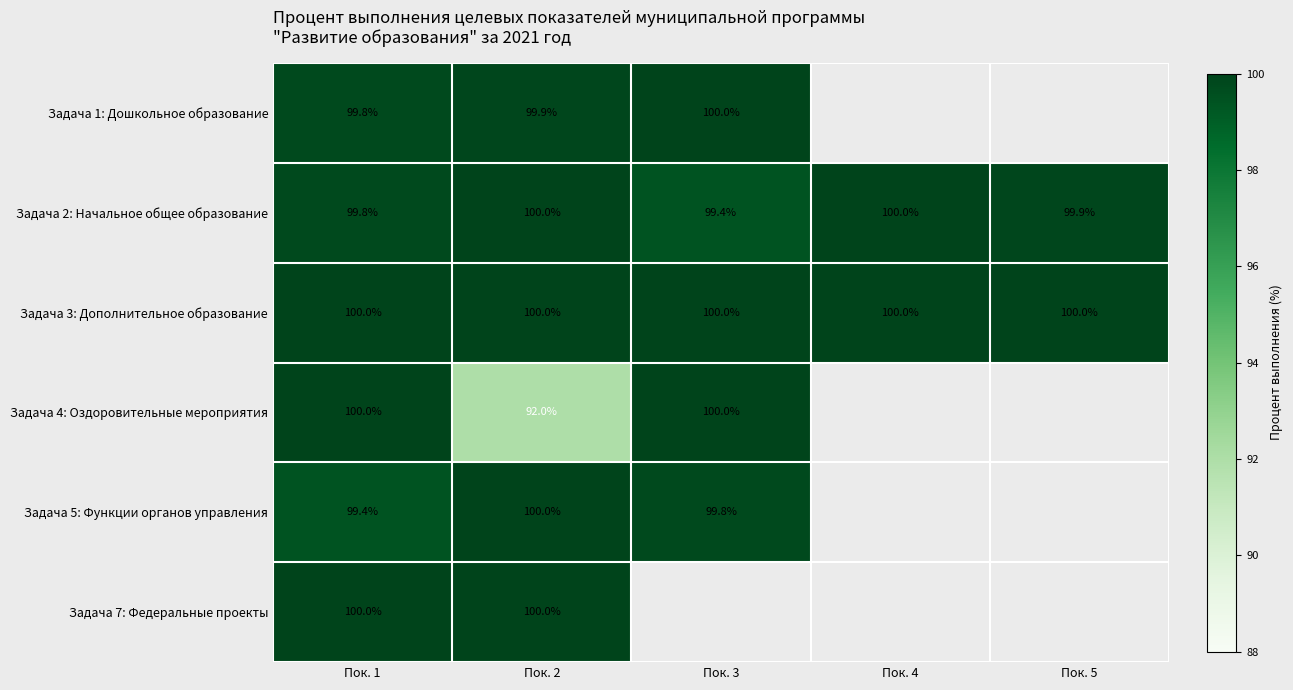

The Задача 3: Дополнительное образование series shows 100.0 at Пок. 3. True or false?

True